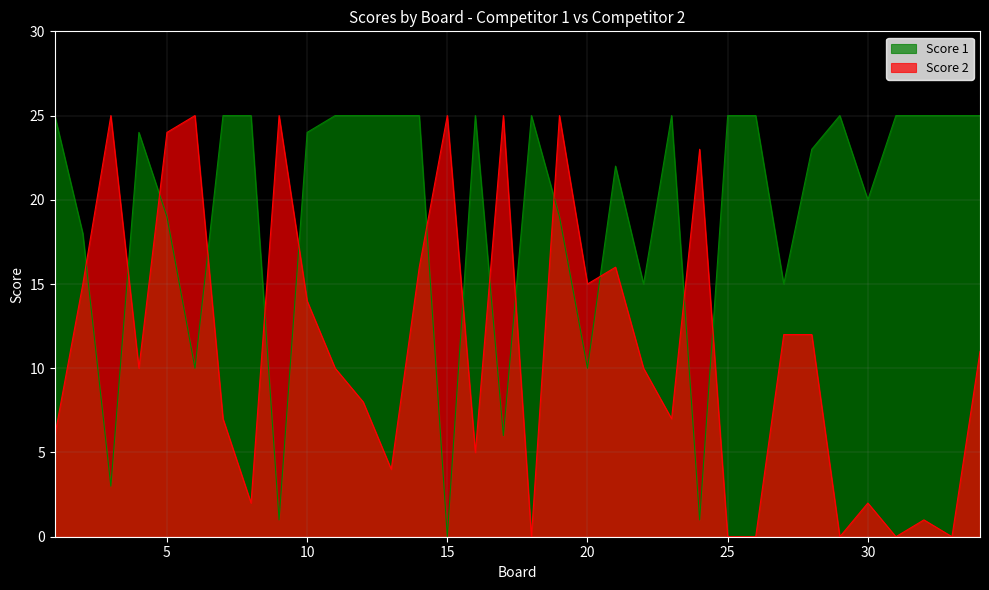

The value of Score 1 at 33 is 25. True or false?

True